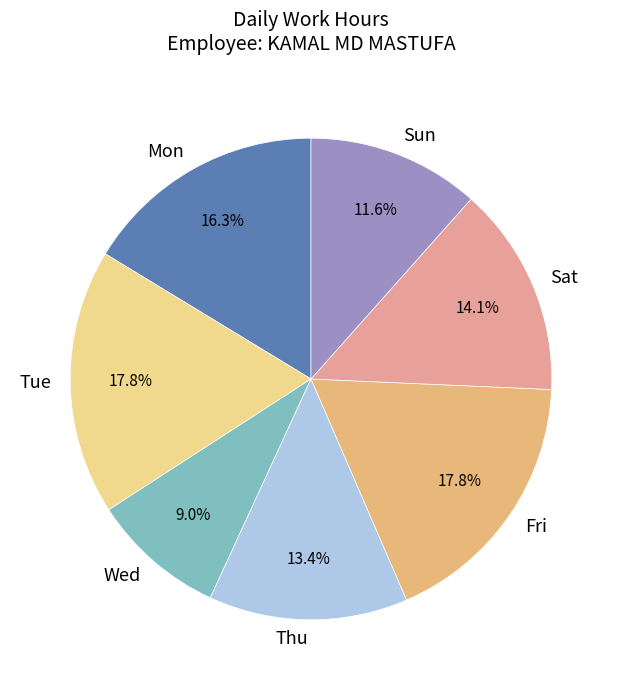

Which slice is the smallest?

Wed